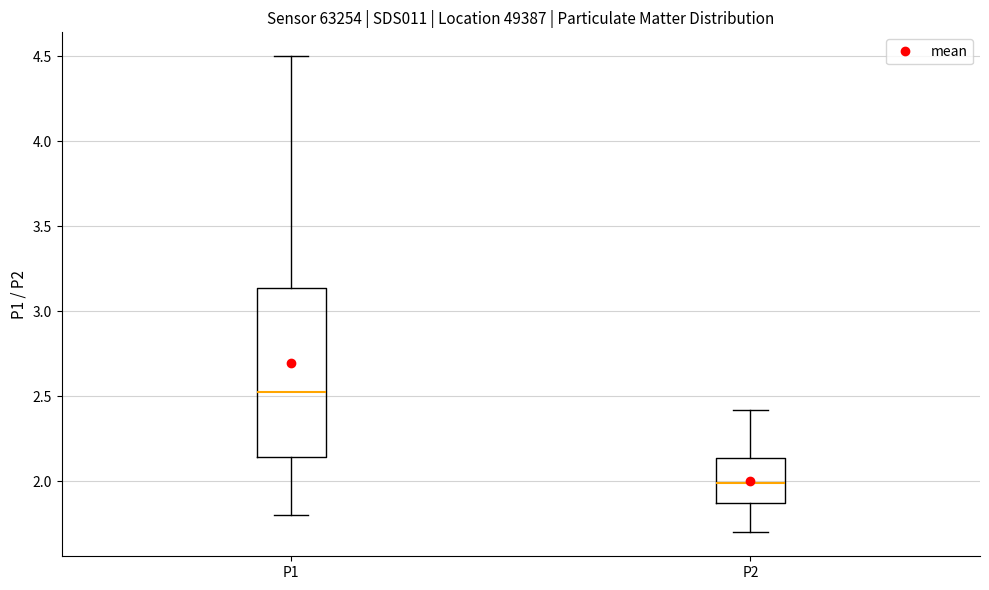

Reading left to right, read every box against the y-axis: the position of its median line, the range the box covers, and the ends of its whiskers. The values are not printed on the chart, so give them approximately, as read against the axis.

P1: median 2.55, box 2.15 to 3.15, whiskers 1.80 to 4.50
P2: median 2.00, box 1.85 to 2.15, whiskers 1.70 to 2.40